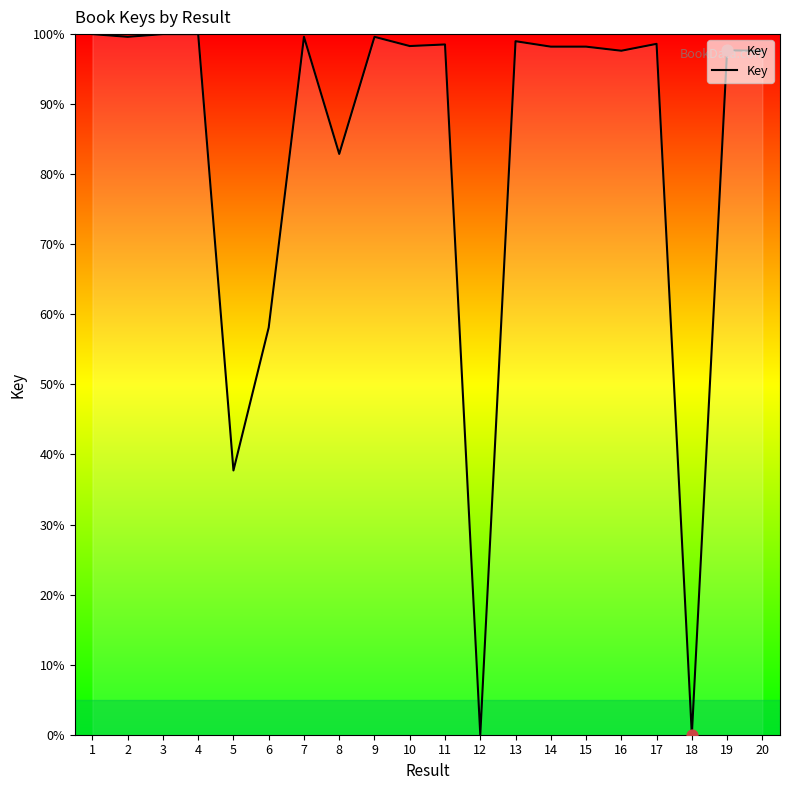

What is the ratio of the value at 19 to the value at 20?

1.0